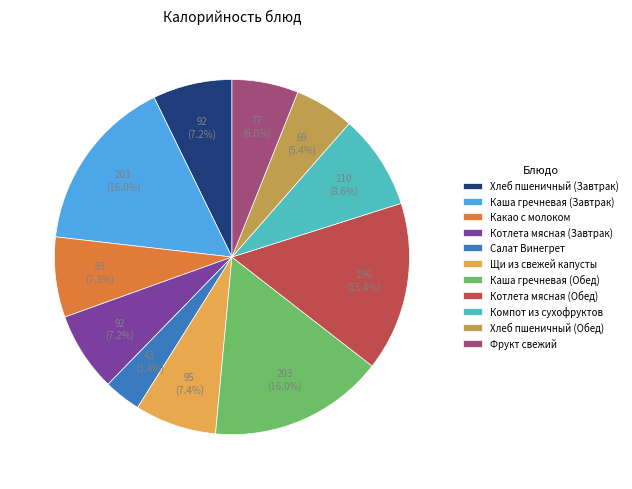

To the nearest percent, what percentage of the pie is Каша гречневая (Завтрак)?

16%